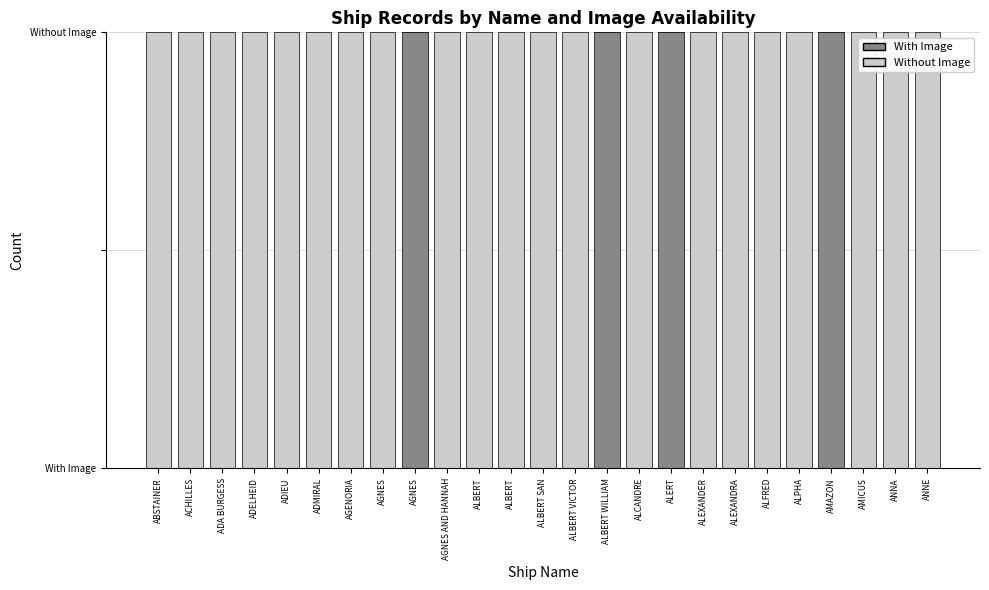

How many With Image values are between 0 and 1?

25